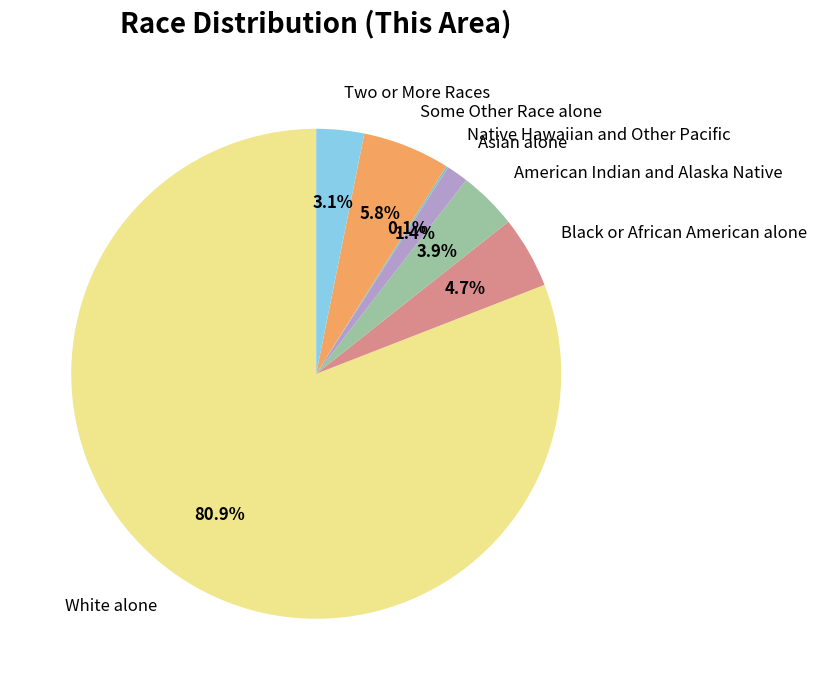

True or false: White alone accounts for 90% of the total.

False